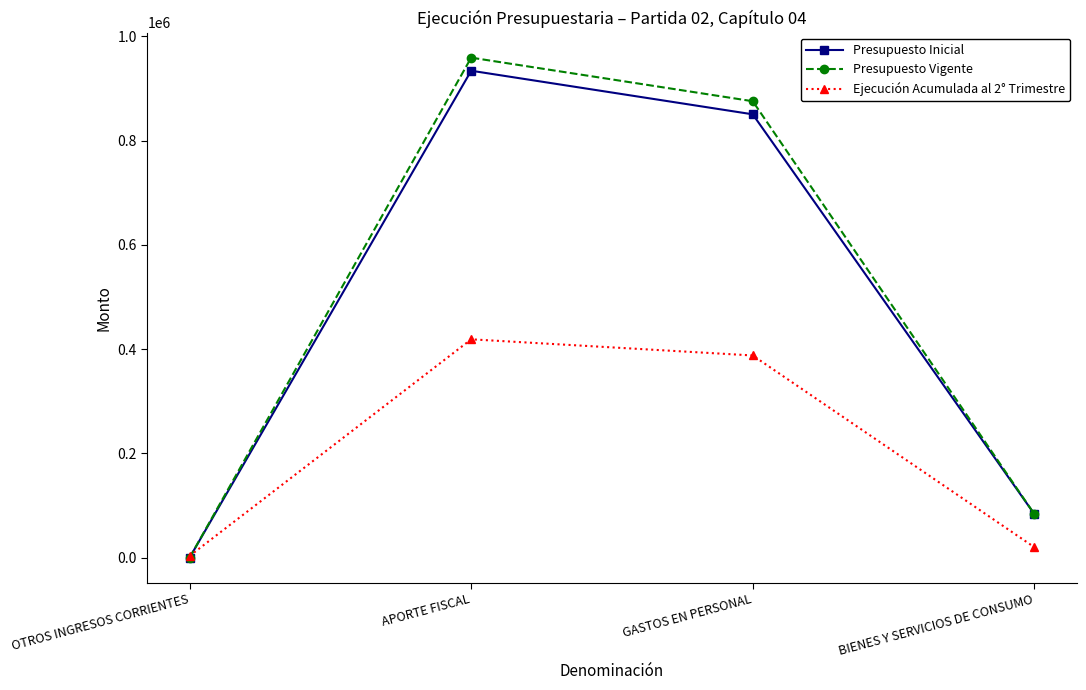

Rank the series at APORTE FISCAL from lowest to highest value.

Ejecución Acumulada al 2° Trimestre, Presupuesto Inicial, Presupuesto Vigente